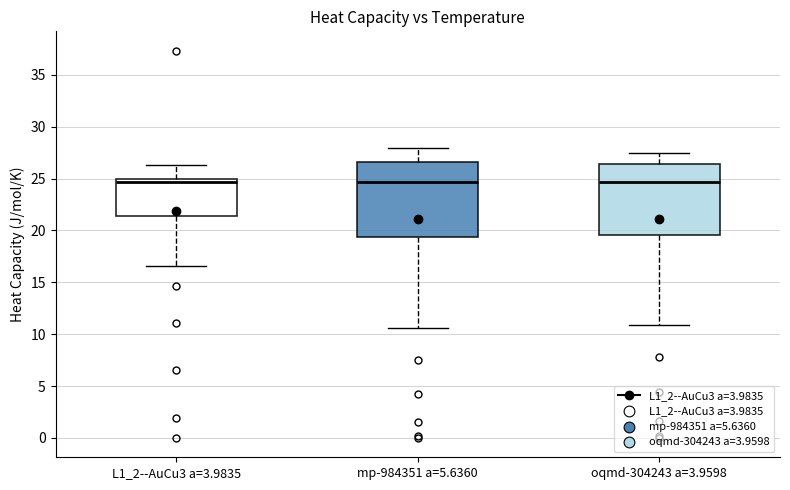

Reading left to right, transcribe this box plot: for each box, give where its median line is, the range the box spans, and where its two whiskers end, as read against the y-axis. The values are not printed on the chart, so give them approximately, as read against the axis.

L1_2--AuCu3 a=3.9835: median 24.5, box 21.5 to 25.0, whiskers 16.5 to 26.5
mp-984351 a=5.6360: median 24.5, box 19.5 to 26.5, whiskers 10.5 to 28.0
oqmd-304243 a=3.9598: median 24.5, box 19.5 to 26.5, whiskers 11.0 to 27.5